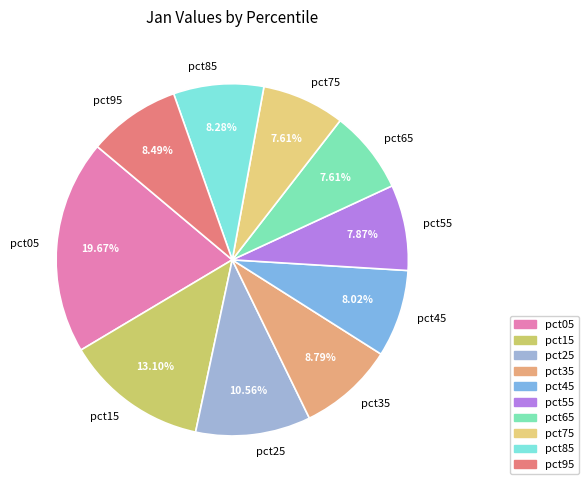

The pct65 slice represents 8% of the pie. True or false?

True